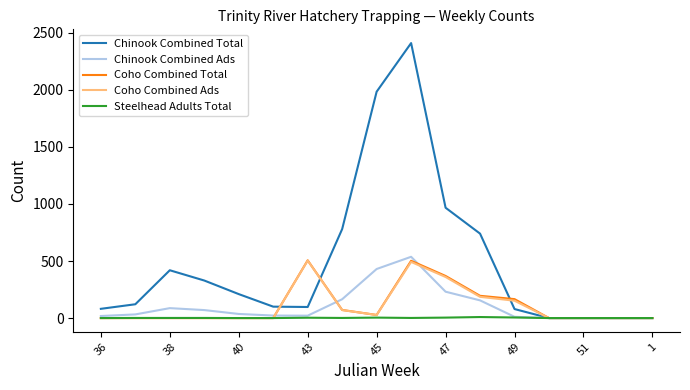

Is this an area chart (filled region under the line)?

No